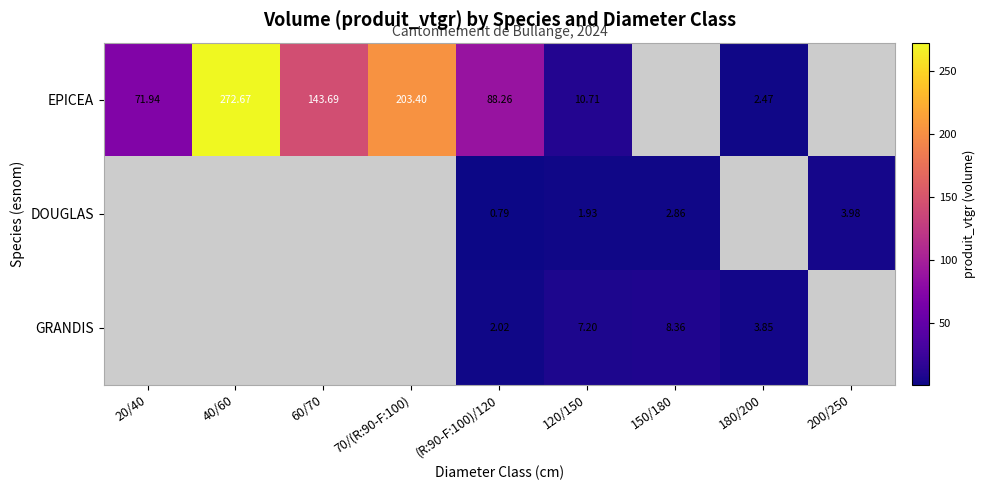

What is the spread (max minus min) of values at (R:90-F:100)/120?

87.5